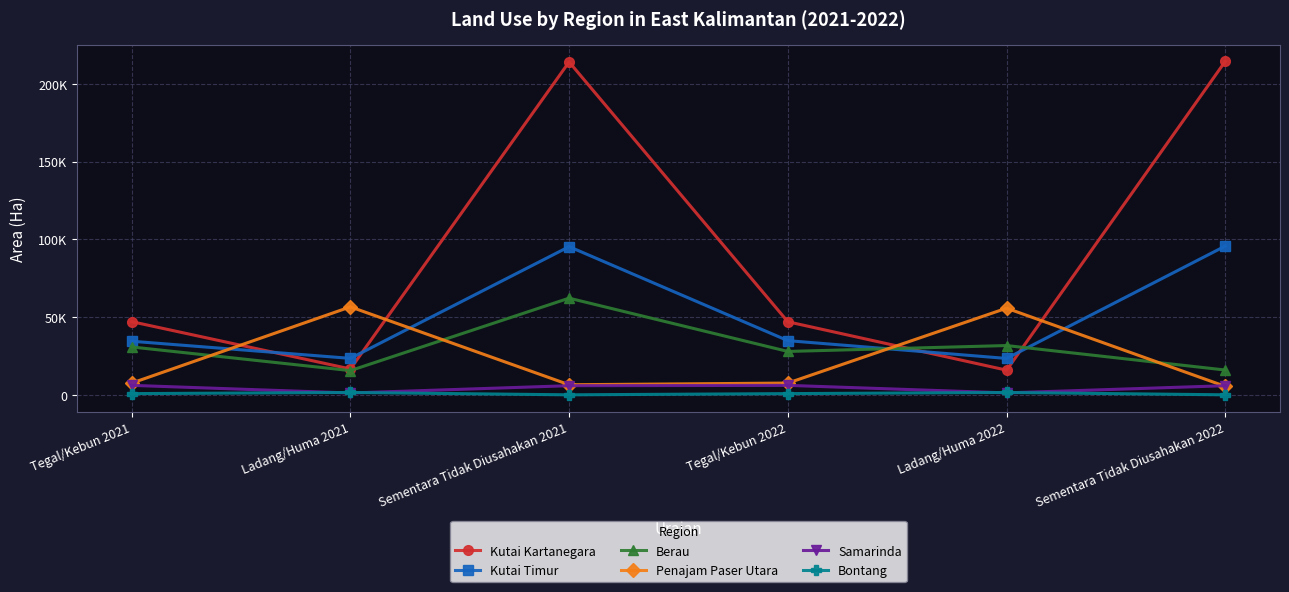

Which series has the largest range (max minus min)?

Kutai Kartanegara